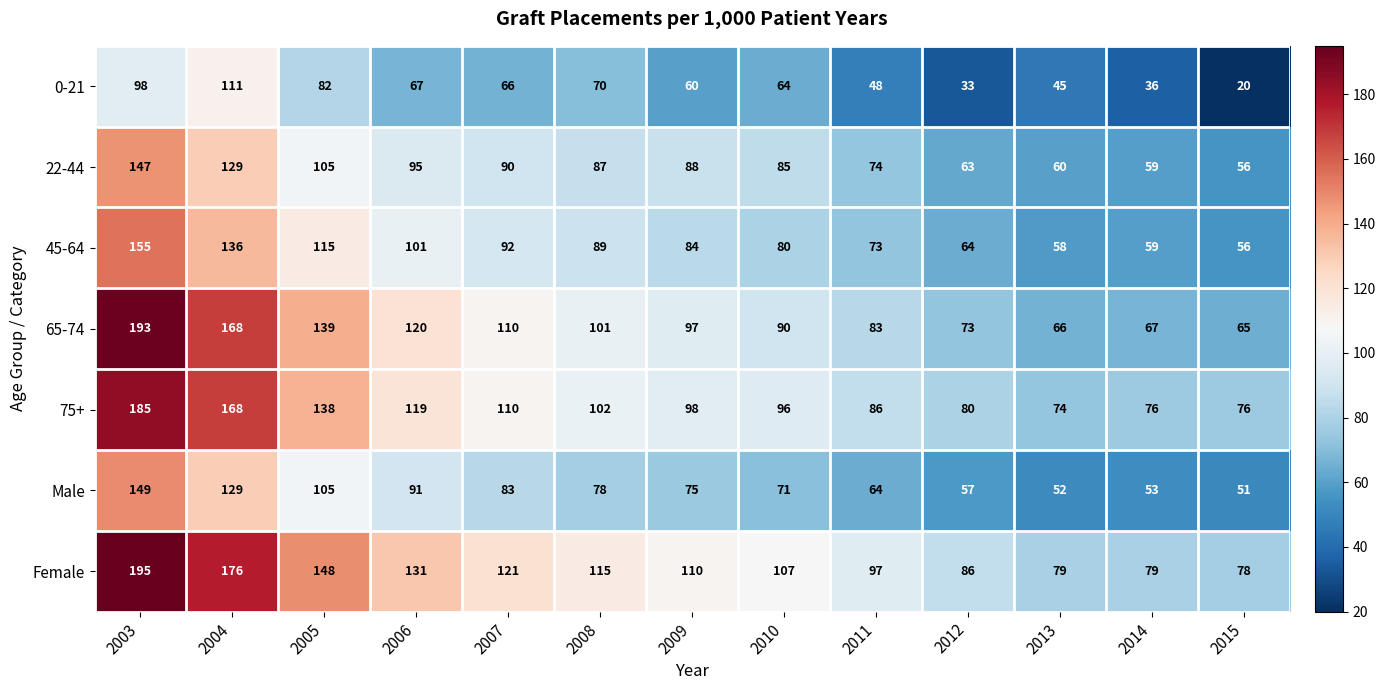

Which series has the largest total across all categories?

Female